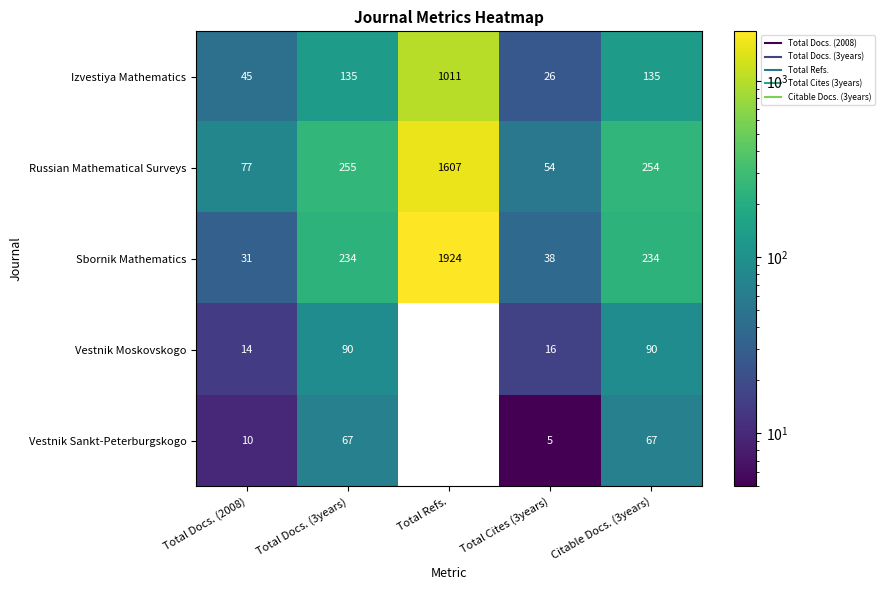

Which series changed the most between Total Refs. and Citable Docs. (3years)?

Sbornik Mathematics